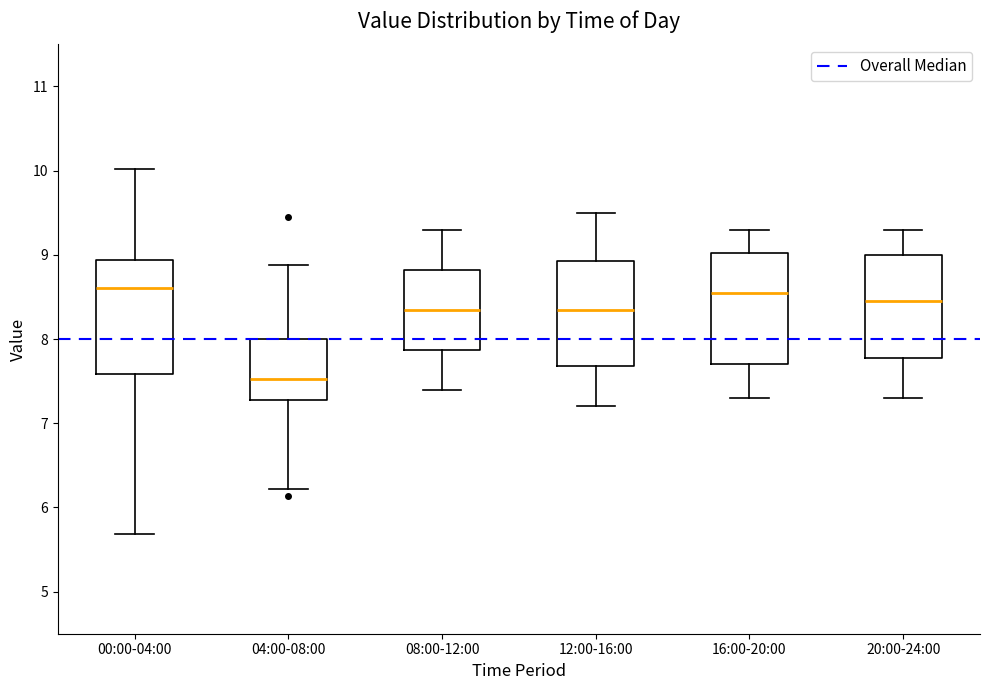

Where does the upper whisker of the box for 00:00-04:00 end on the y-axis? The values are not printed on the chart, so give them approximately, as read against the axis.

10.0